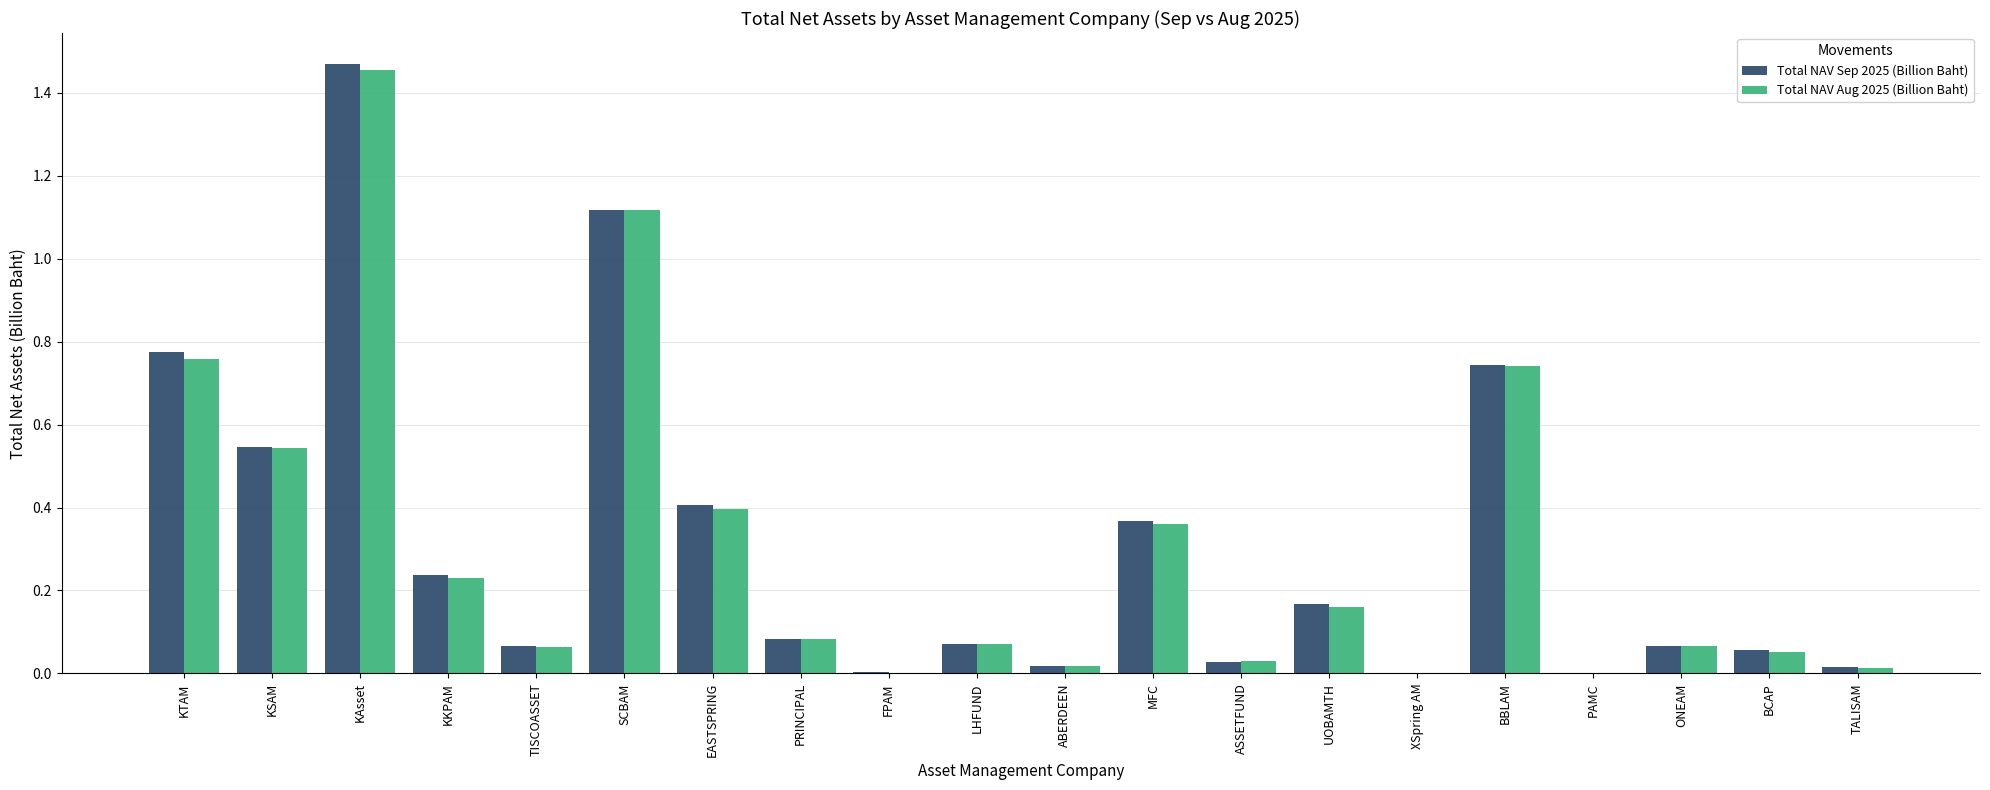

Between KAsset and LHFUND, which series saw the biggest shift?

Total NAV Sep 2025 (Billion Baht)